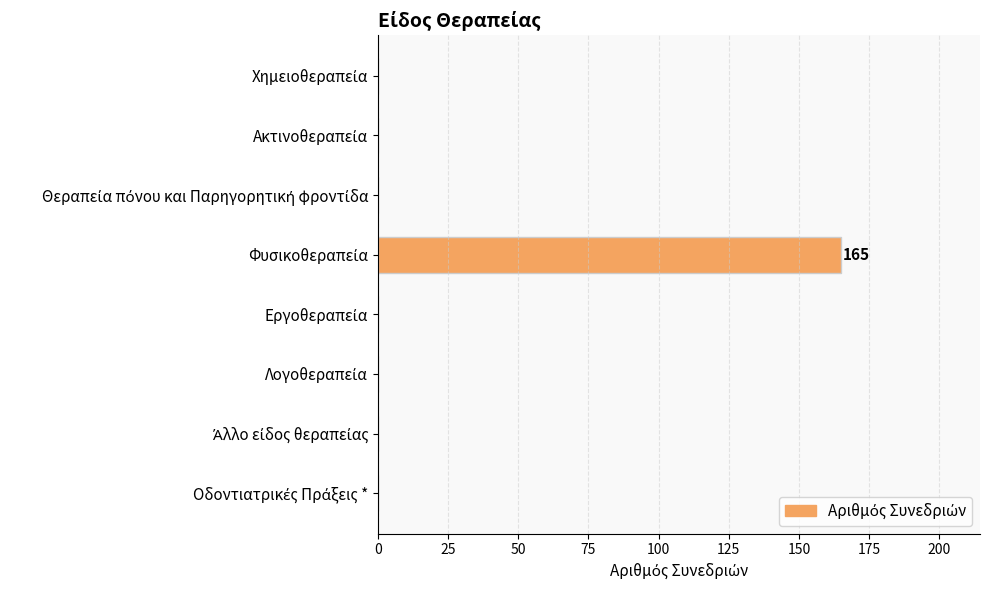

What is the sum of all values?

165